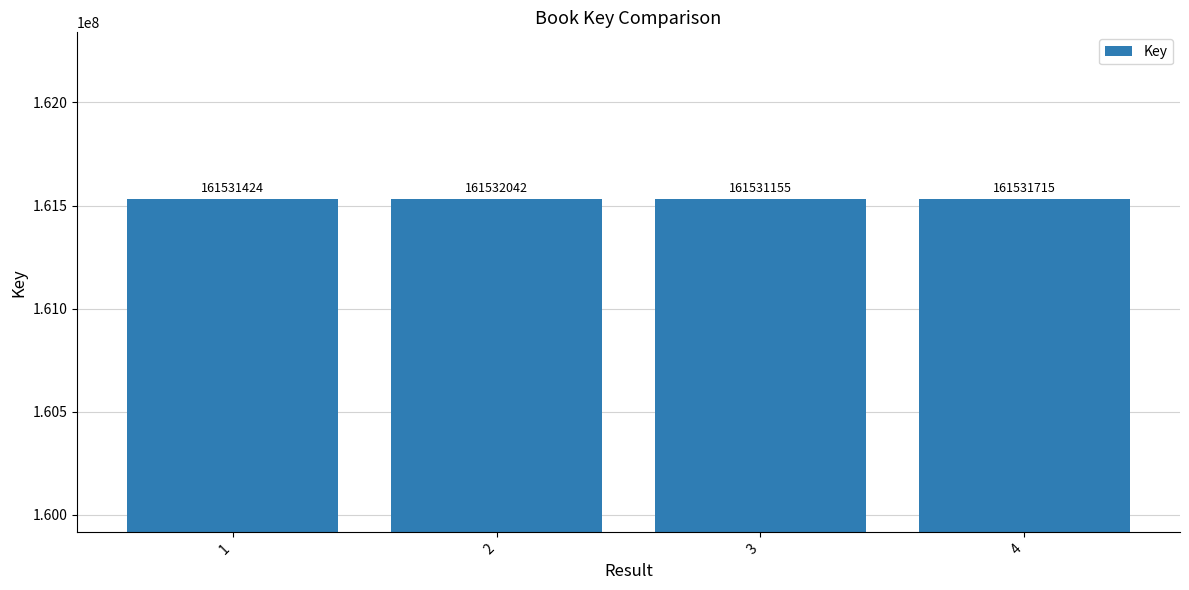

How many values are between 161531424 and 161532042?

3